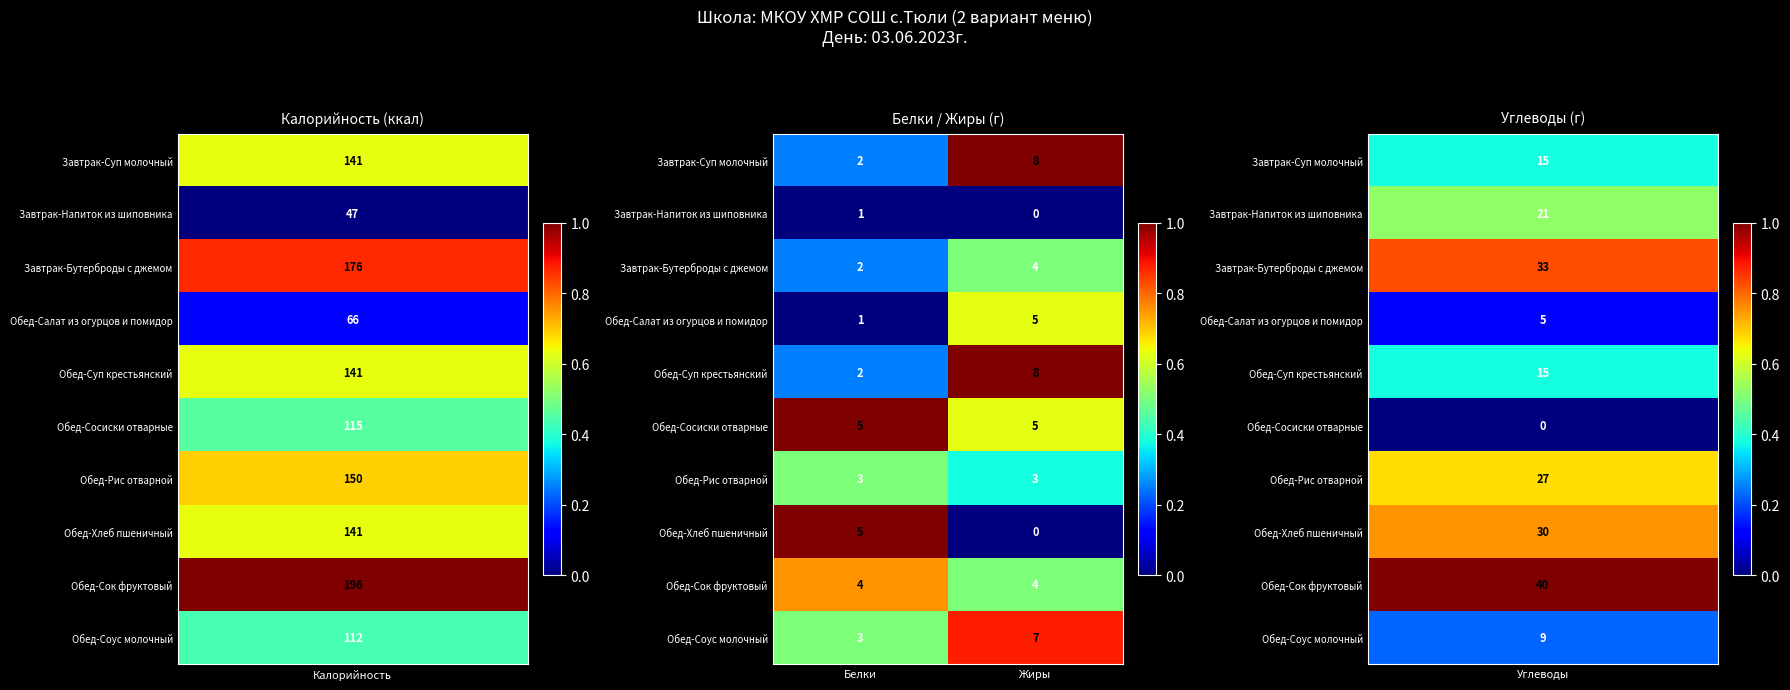

What is the total value across all series at Белки?

28